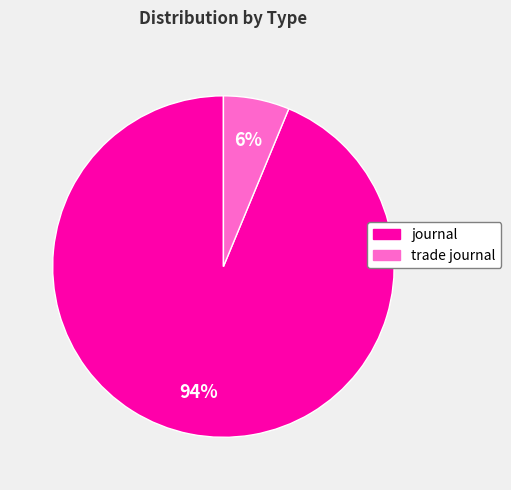

The journal slice represents 99% of the pie. True or false?

False